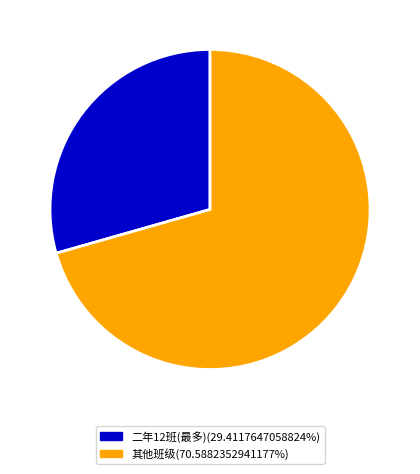

Does any single category account for the majority?

Yes